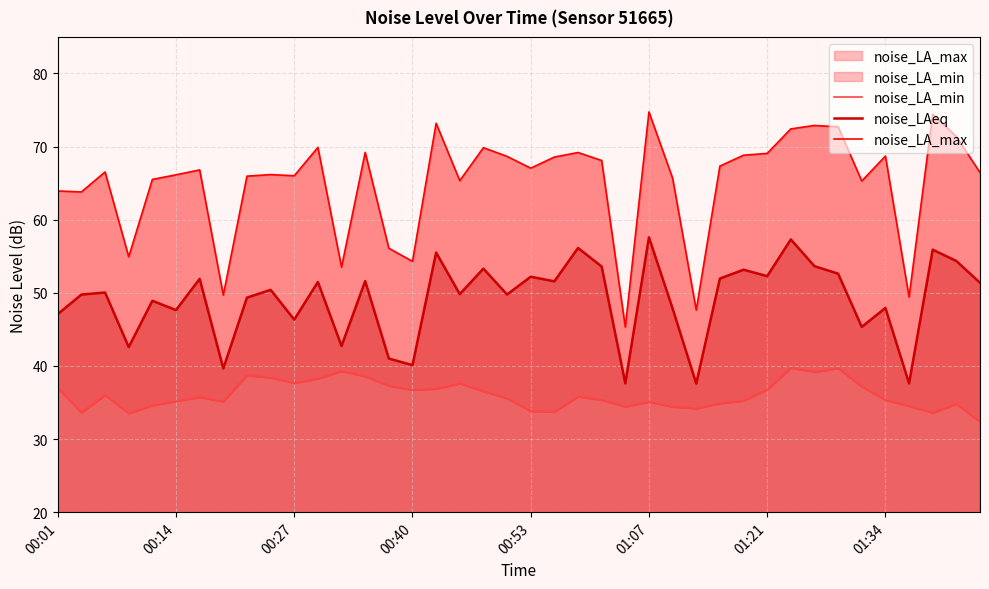

True or false: noise_LAeq has a value of 76.5 at 9.

False